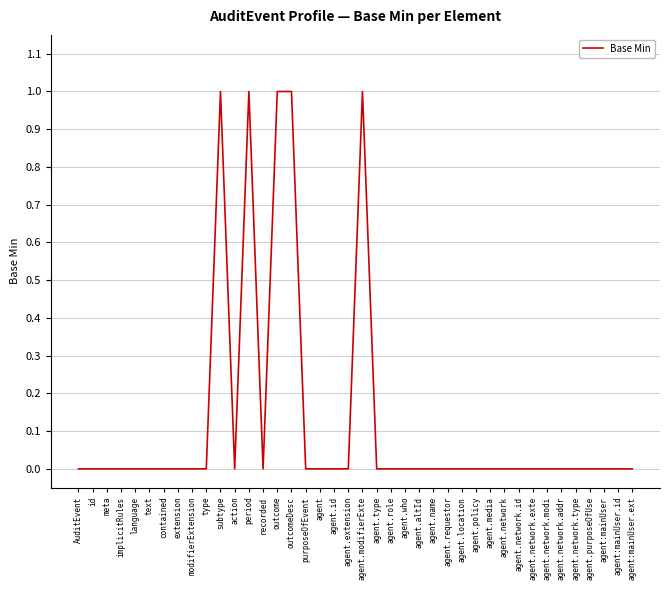

Which has a higher value, agent.modifierExte or agent.location?

agent.modifierExte